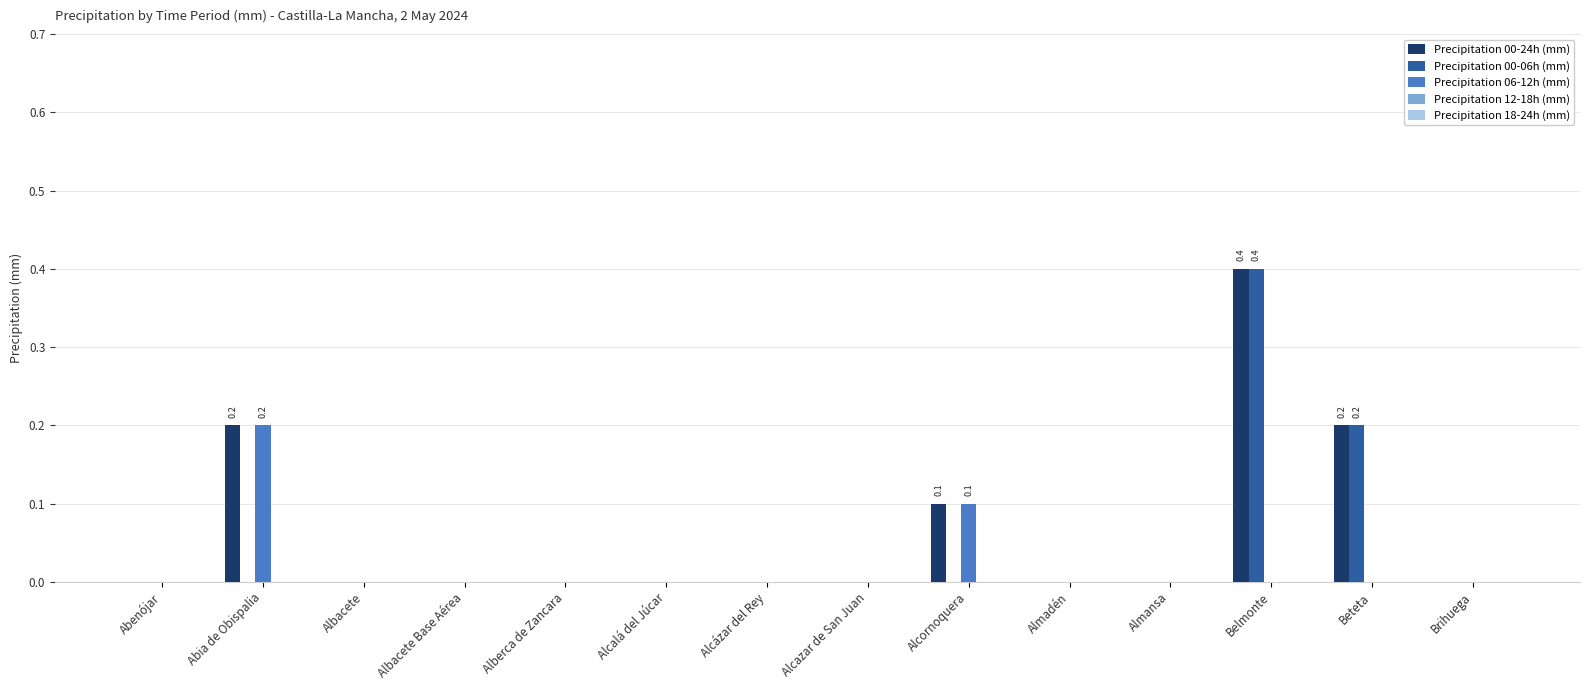

At which category is the sum across all series the highest?

Belmonte